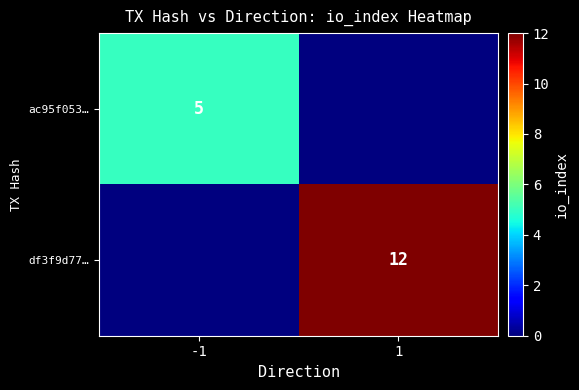

What is the total value across all series at -1?

5